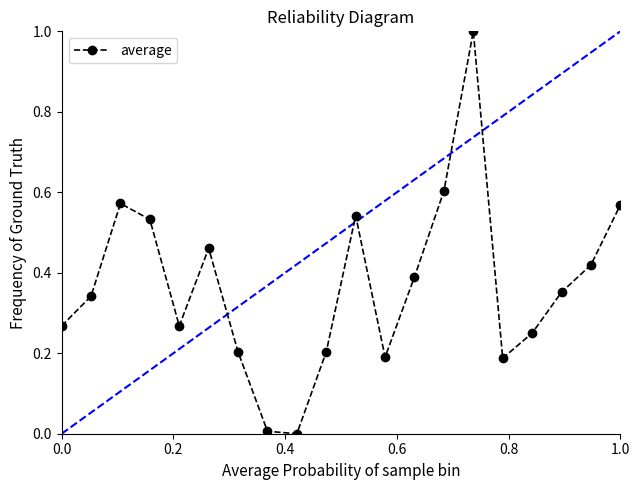

How many points are higher than both their immediate neighbors (excluding endpoints)?

4